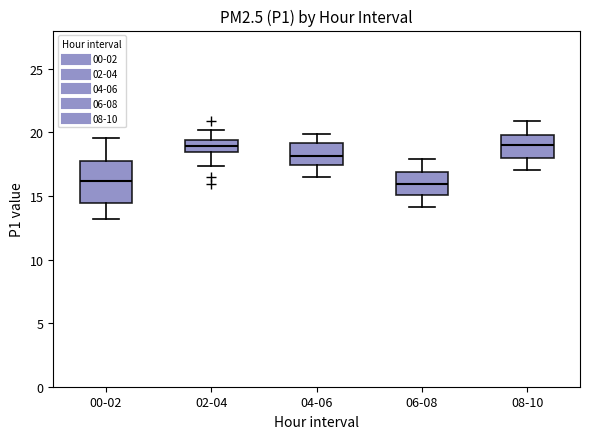

Reading left to right, read every box against the y-axis: the position of its median line, the range the box covers, and the ends of its whiskers. The values are not printed on the chart, so give them approximately, as read against the axis.

00-02: median 16.0, box 14.5 to 18.0, whiskers 13.0 to 19.5
02-04: median 19.0, box 18.5 to 19.5, whiskers 17.5 to 20.0
04-06: median 18.0, box 17.5 to 19.0, whiskers 16.5 to 20.0
06-08: median 16.0, box 15.0 to 17.0, whiskers 14.0 to 18.0
08-10: median 19.0, box 18.0 to 20.0, whiskers 17.0 to 21.0